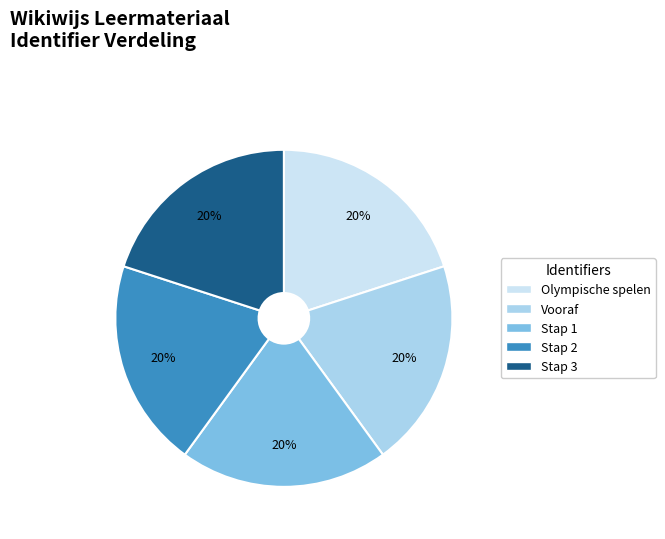

To the nearest percent, what percentage of the pie is Olympische spelen?

20%